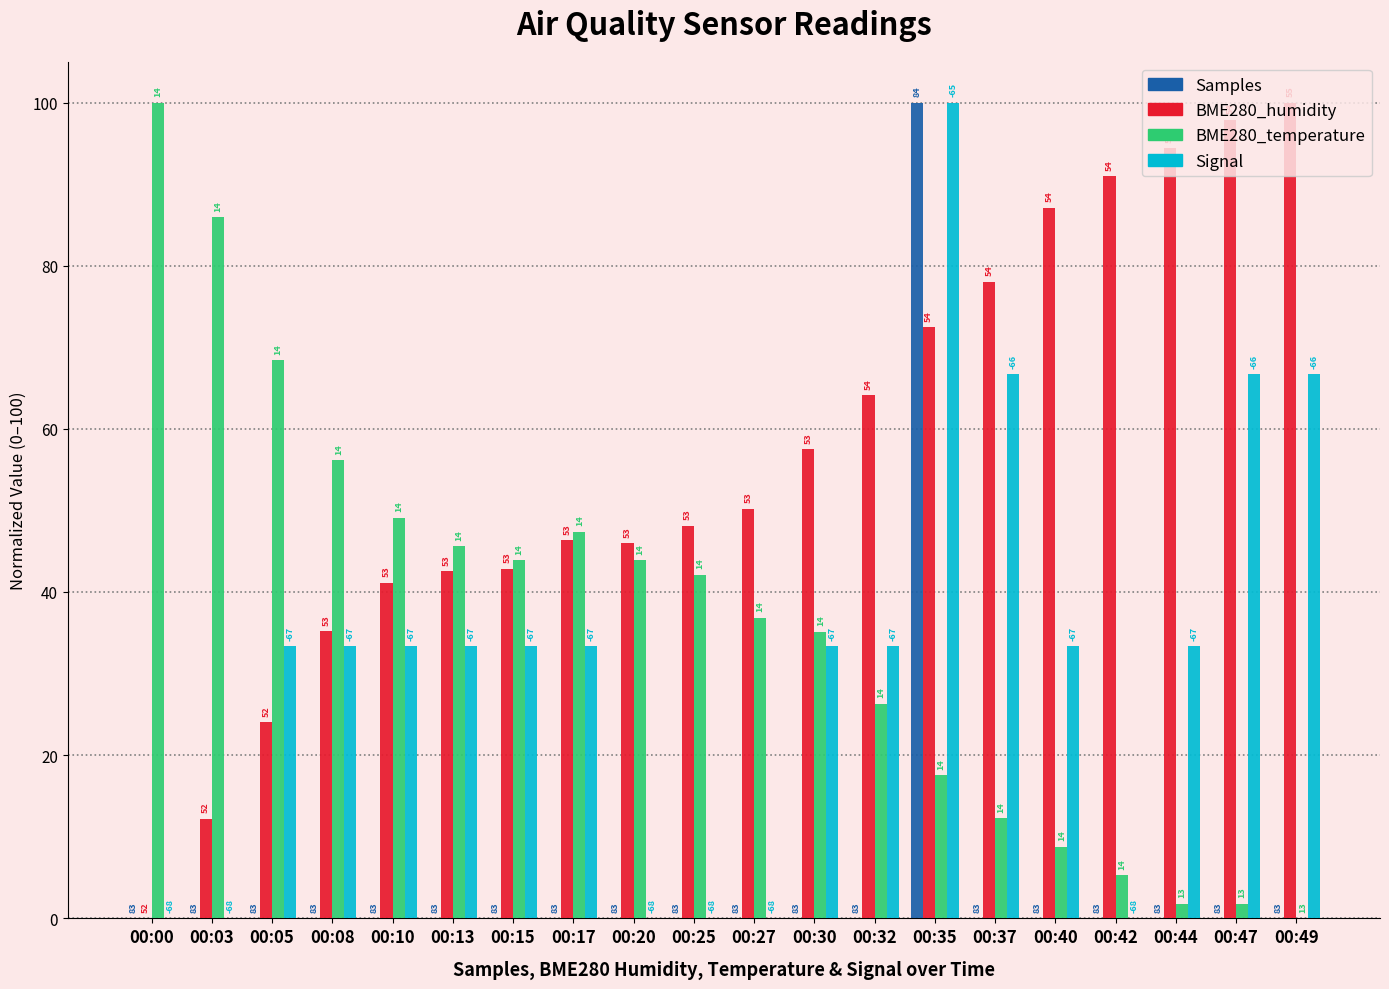

What are all the series names shown in the legend?

Samples, BME280_humidity, BME280_temperature, Signal